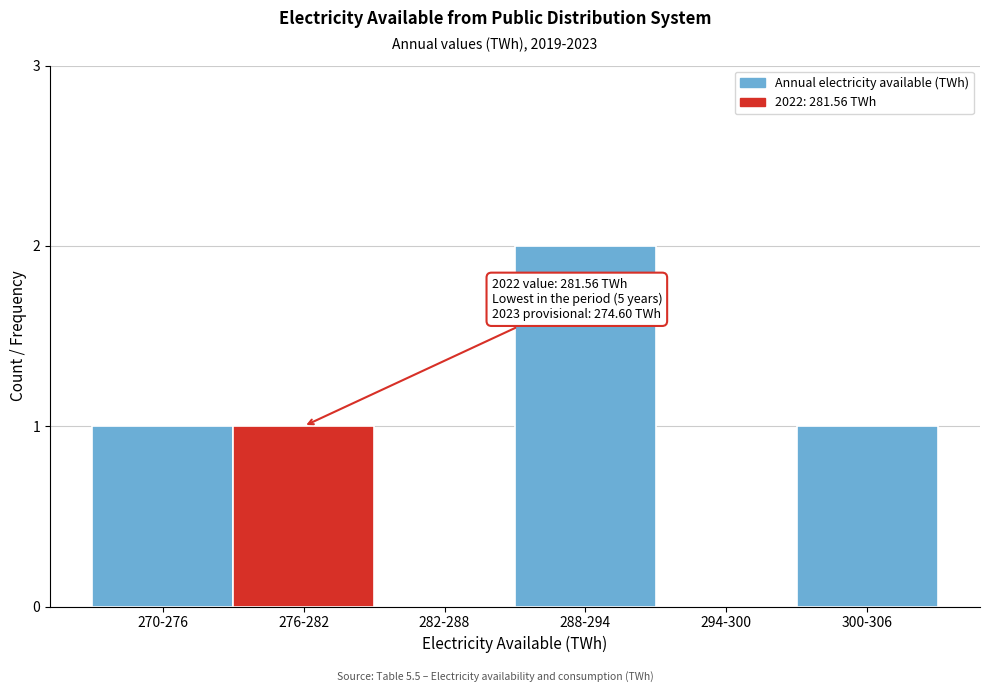

Reading left to right, extract all data points from this chart.

270-276=1	276-282=1	282-288=0	288-294=2	294-300=0	300-306=1